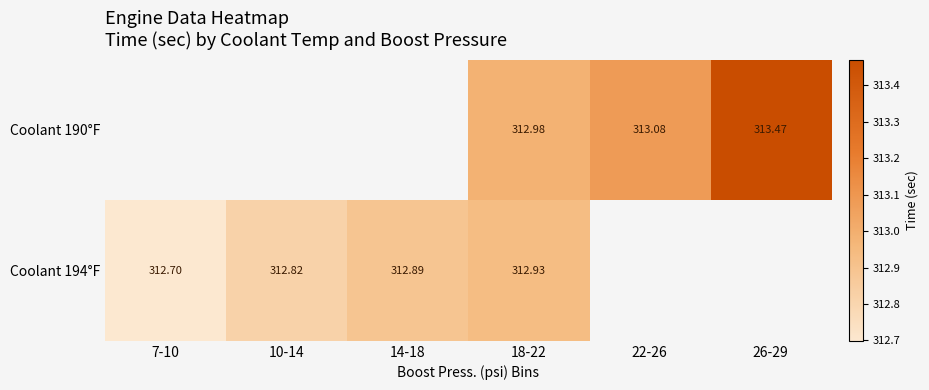

Is the value of Coolant 190°F at 26-29 greater than the value of Coolant 194°F at 7-10?

Yes